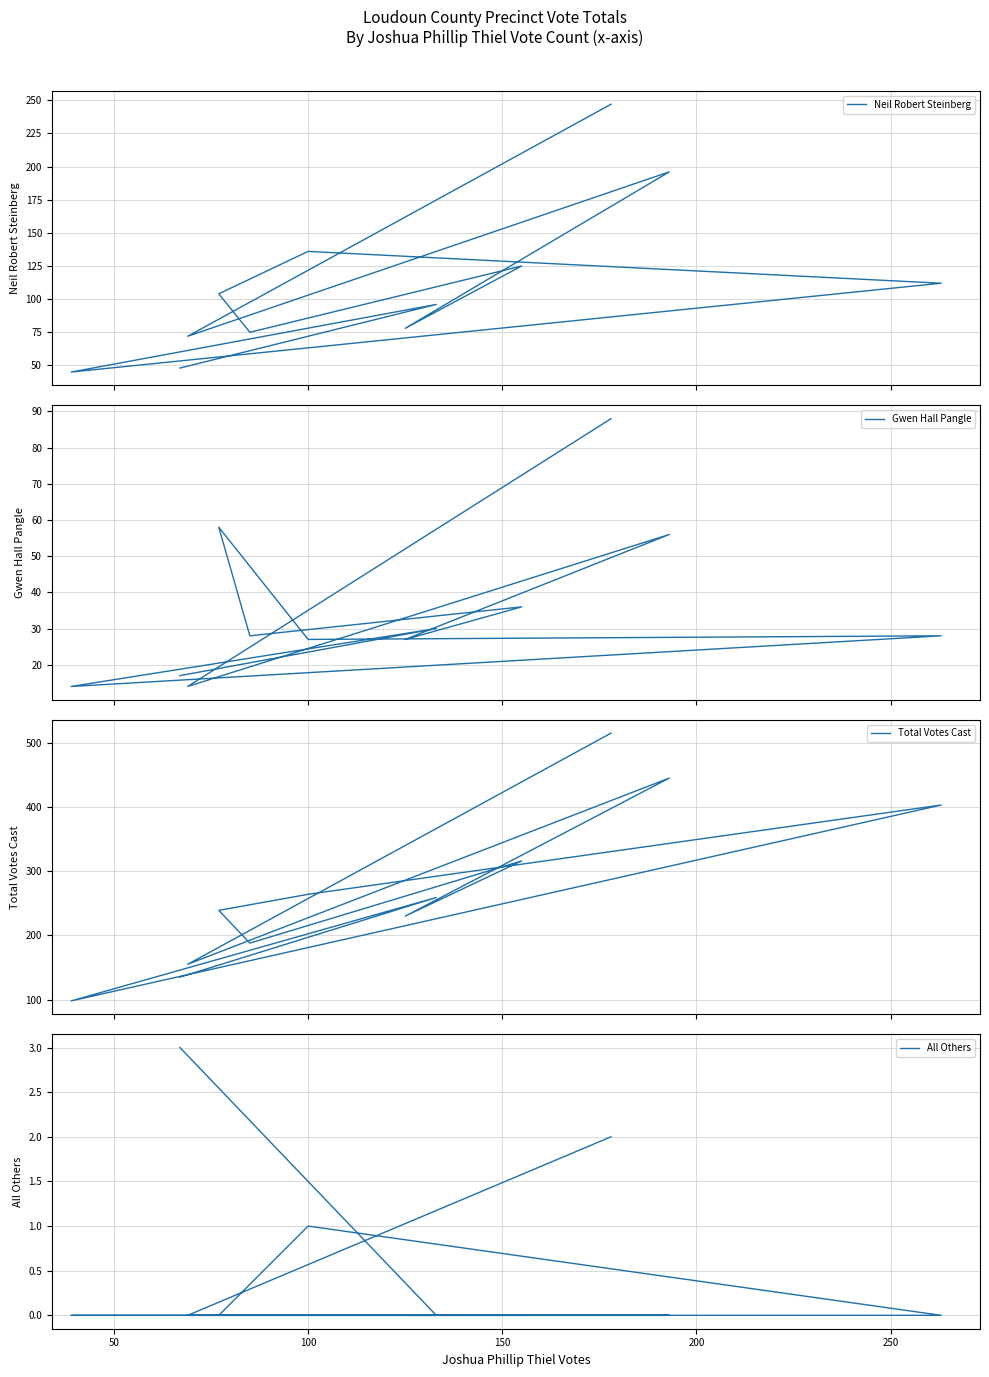

Is the value of Neil Robert Steinberg at 250 greater than the value of Total Votes Cast at 10?

No